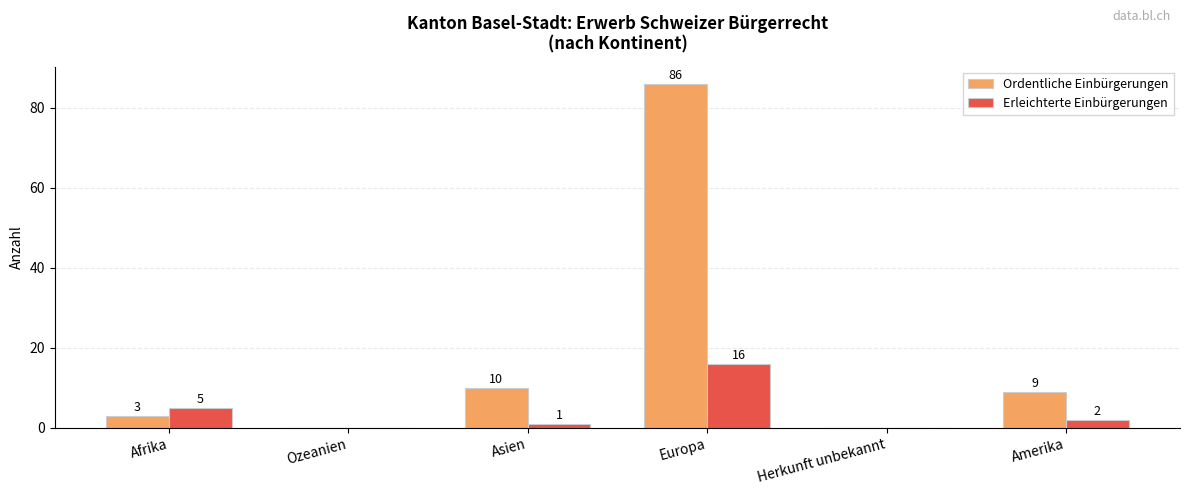

What is the total value across all series at Asien?

11